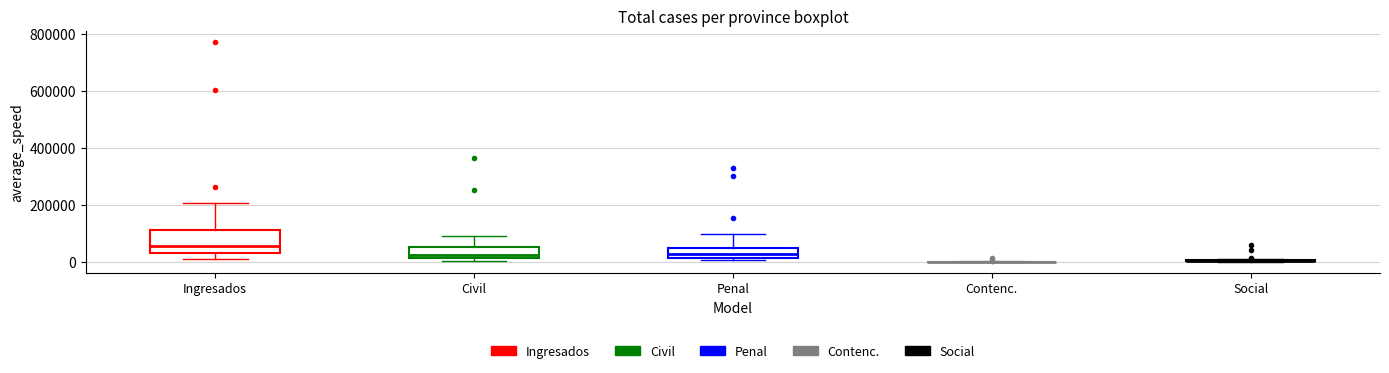

Reading left to right, transcribe this box plot: for each box, give where its median line is, the range the box spans, and where its two whiskers end, as read against the y-axis. The values are not printed on the chart, so give them approximately, as read against the axis.

Ingresados: median 60000, box 40000 to 120000, whiskers 20000 to 200000
Civil: median 20000 (just above the box's lower edge), box 20000 to 60000, whiskers 0 to 100000
Penal: median 20000 (inside the box), box 20000 to 60000, whiskers 0 to 100000
Contenc.: box collapsed to a line at 0, whiskers 0 to 0
Social: box collapsed to a line at 0, whiskers 0 to 20000